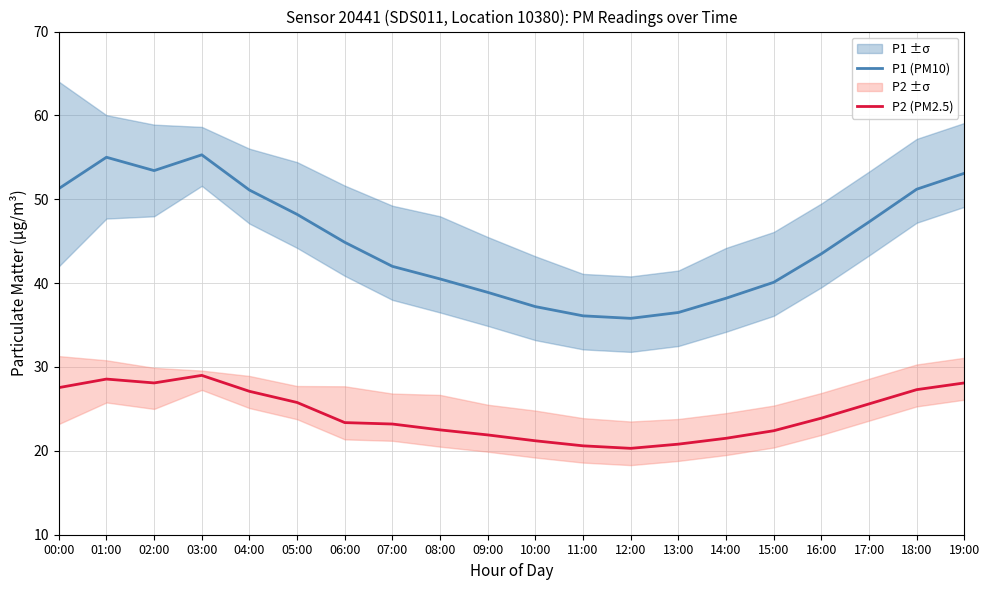

What is the highest value of the P1 (PM10) series?

55.3